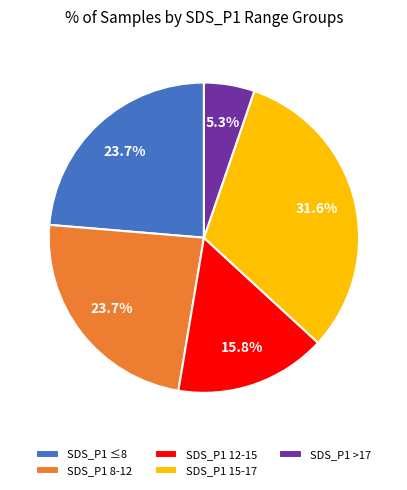

Which has a higher value, SDS_P1 15-17 or SDS_P1 ≤8?

SDS_P1 15-17